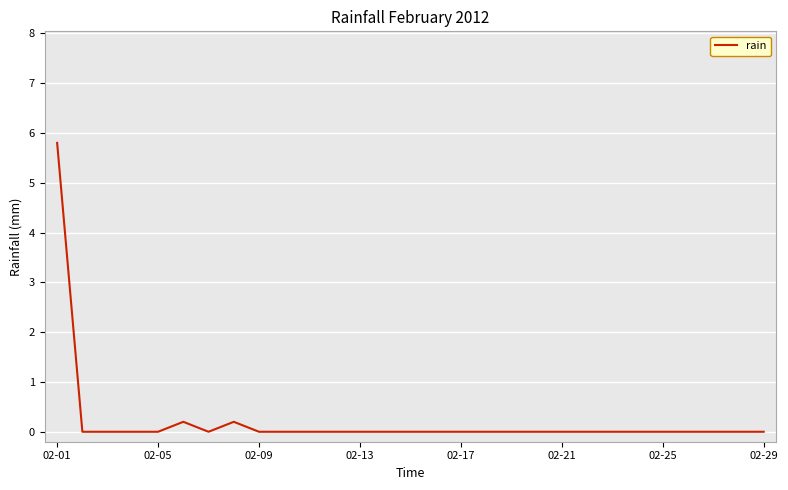

What is the difference between the maximum and minimum values?

5.8